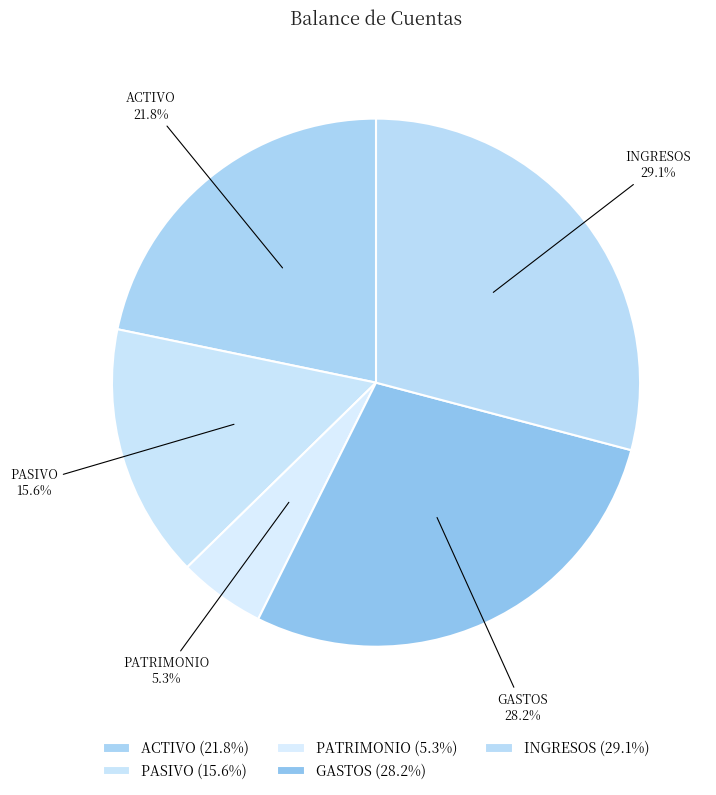

The INGRESOS slice represents 21% of the pie. True or false?

False